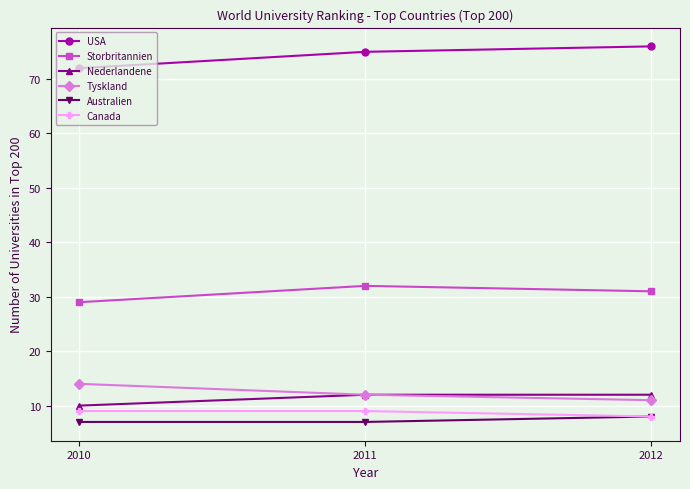

Where is Canada nearest to the value 8?

2012